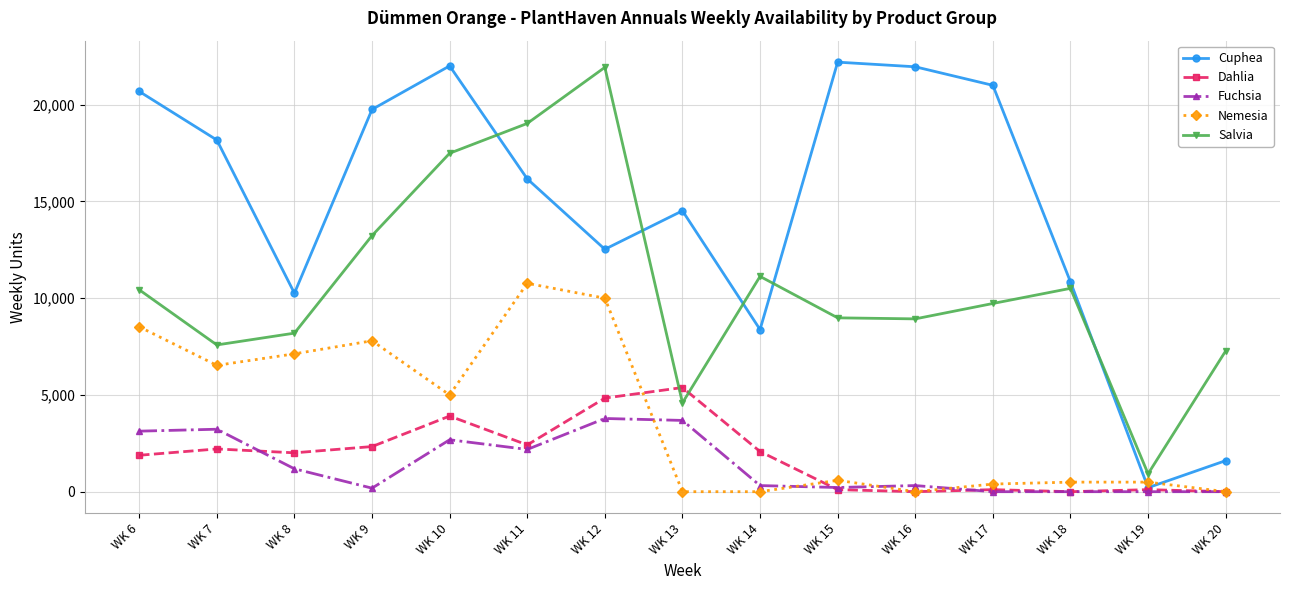

True or false: Cuphea and Salvia intersect in this chart.

True